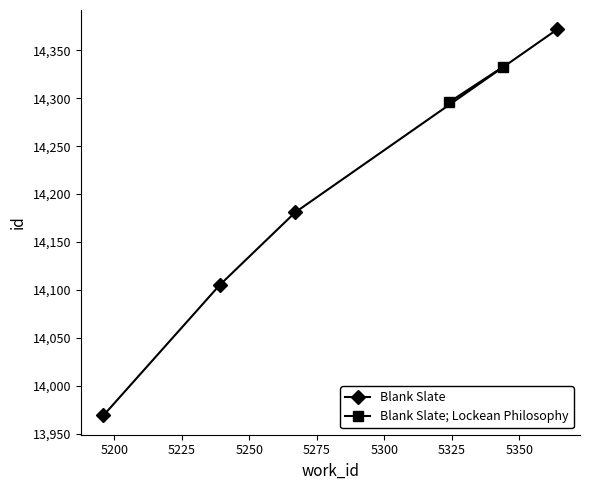

How many data points in Blank Slate are less than 14181?

2